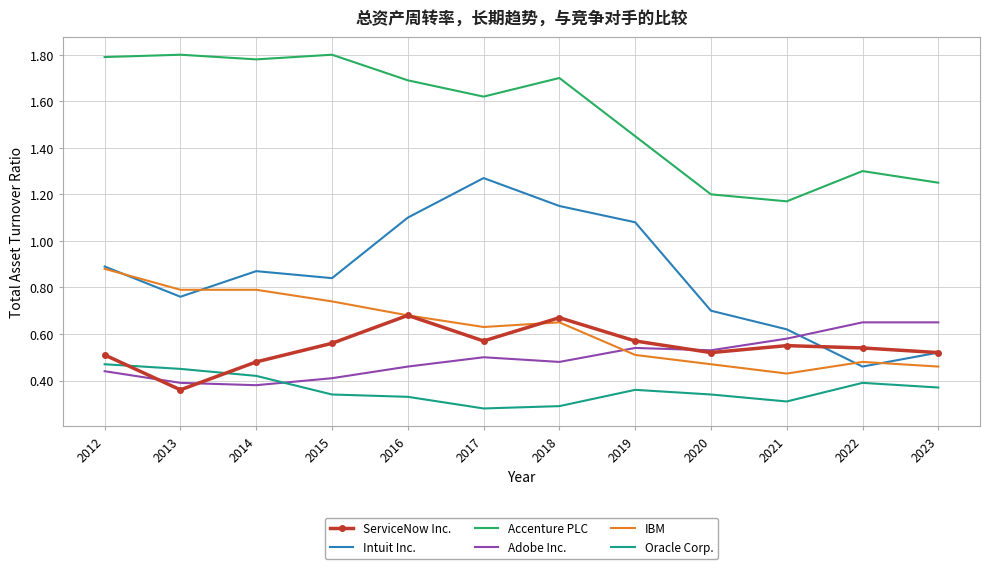

What is the total value across all series at 2014?

4.7